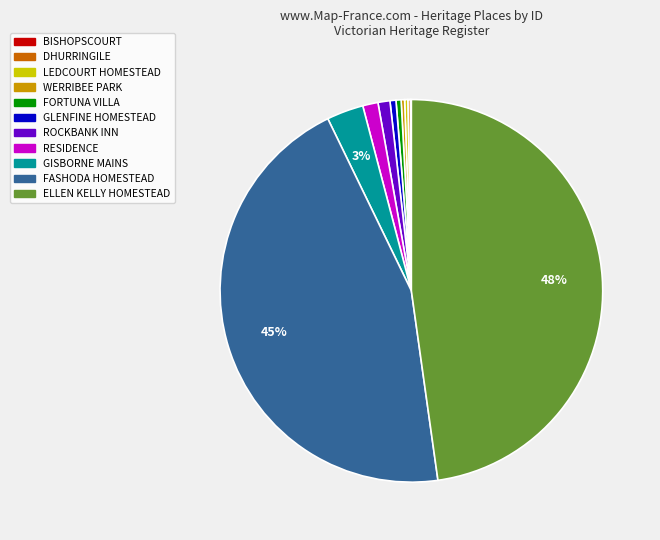

Is there any slice that represents more than half of the pie?

No